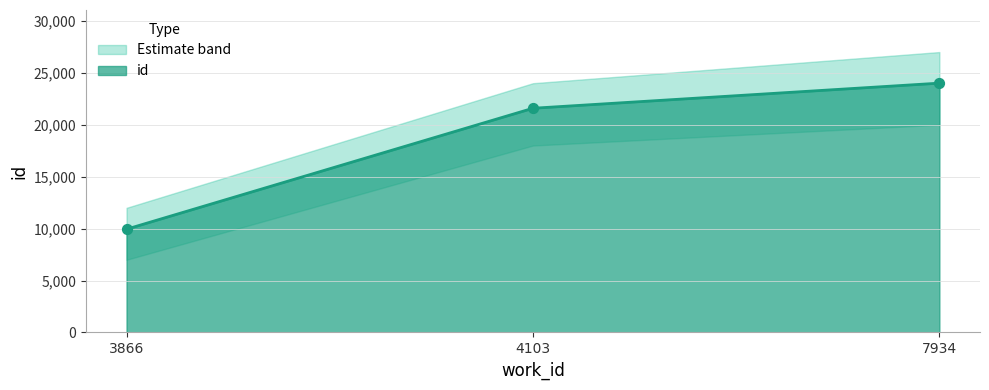

Approximately how many times larger is the value at 4103 compared to 7934?

0.9